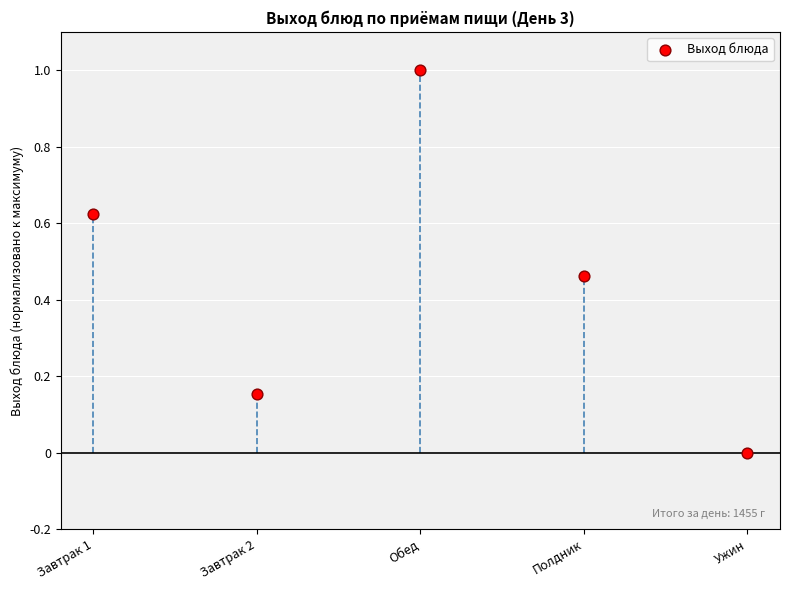

What is the range of Y values (max minus min)?

1.0